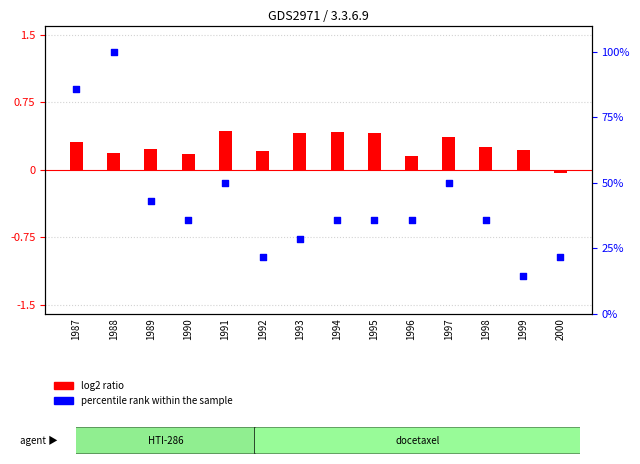

What are all the series names shown in the legend?

log2 ratio, percentile rank within the sample